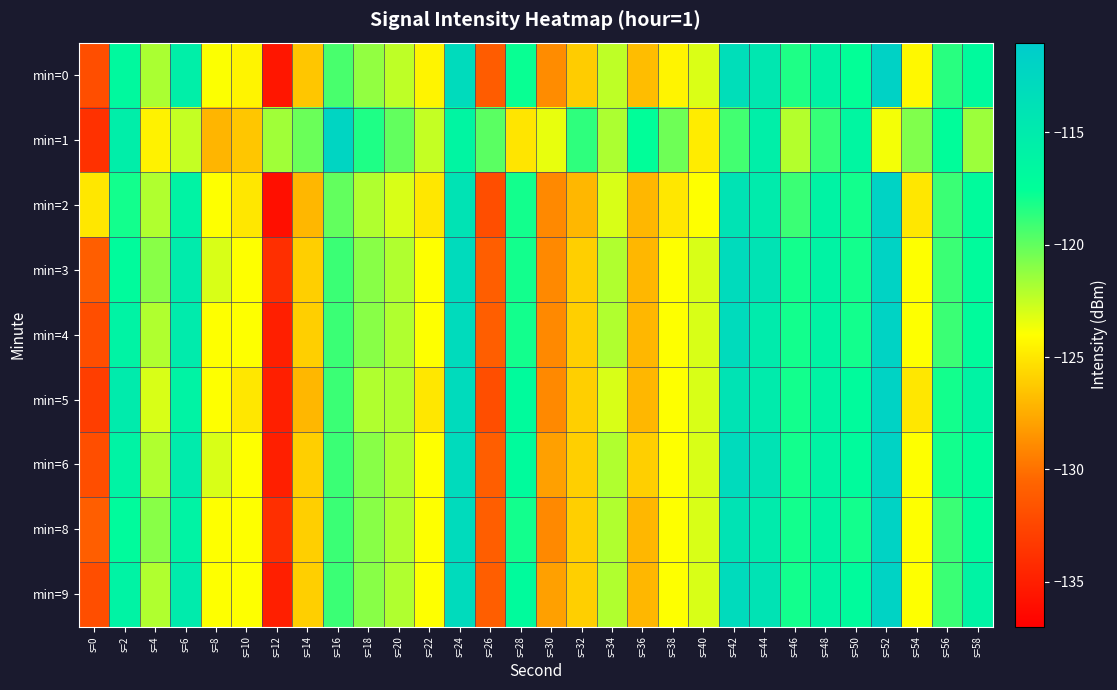

At which category is the sum across all series the highest?

s=52